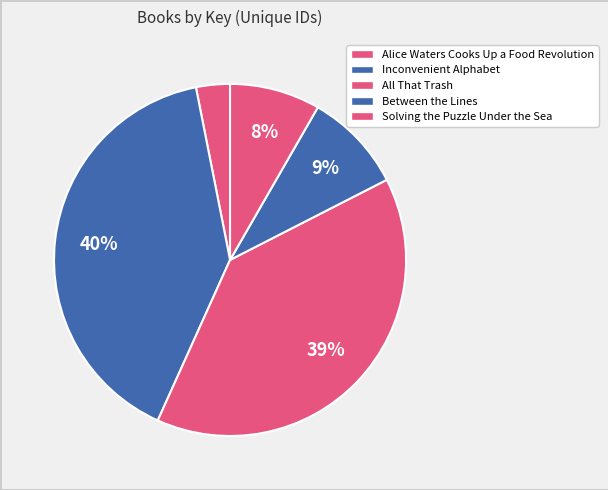

How many slices are in this pie chart?

5